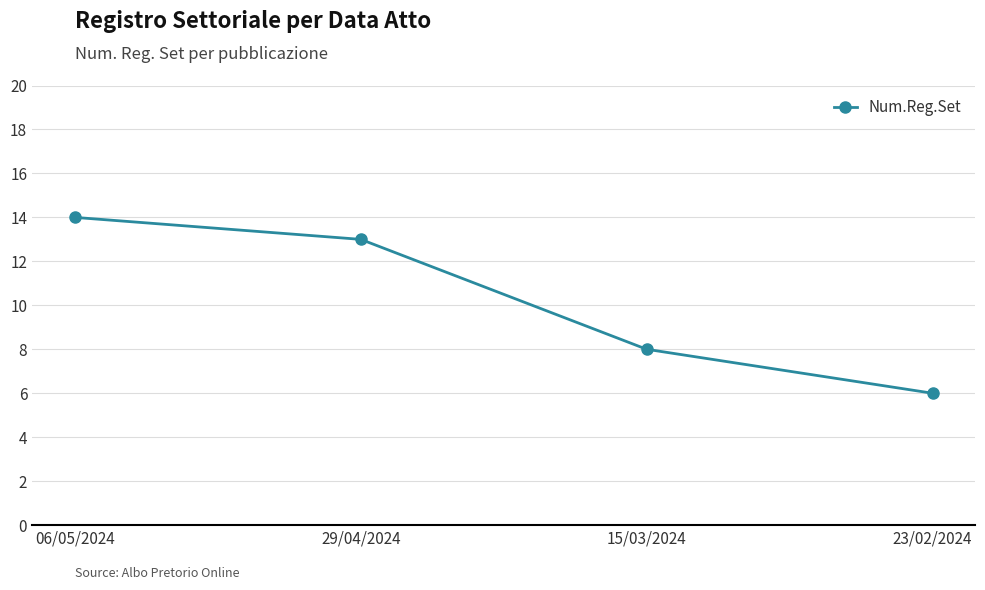

How many distinct data groups are displayed?

1